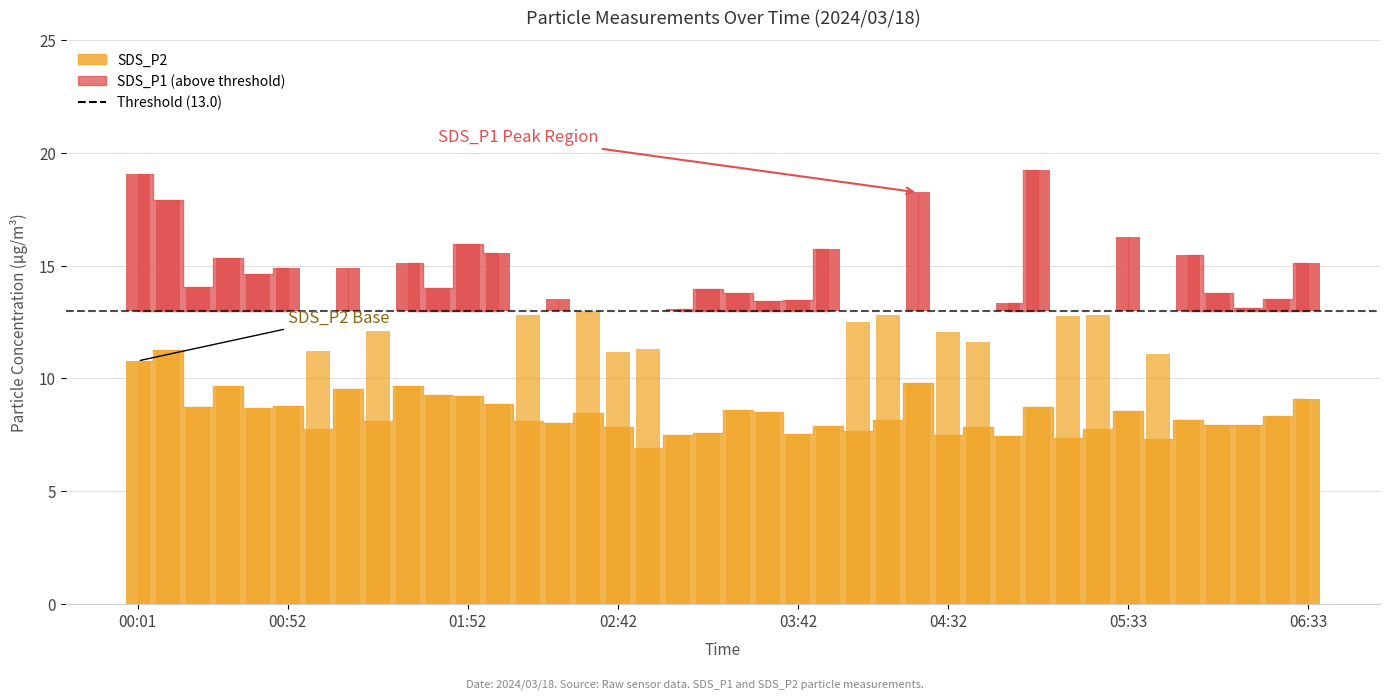

True or false: the data shows 2.0 at 03:22.

False